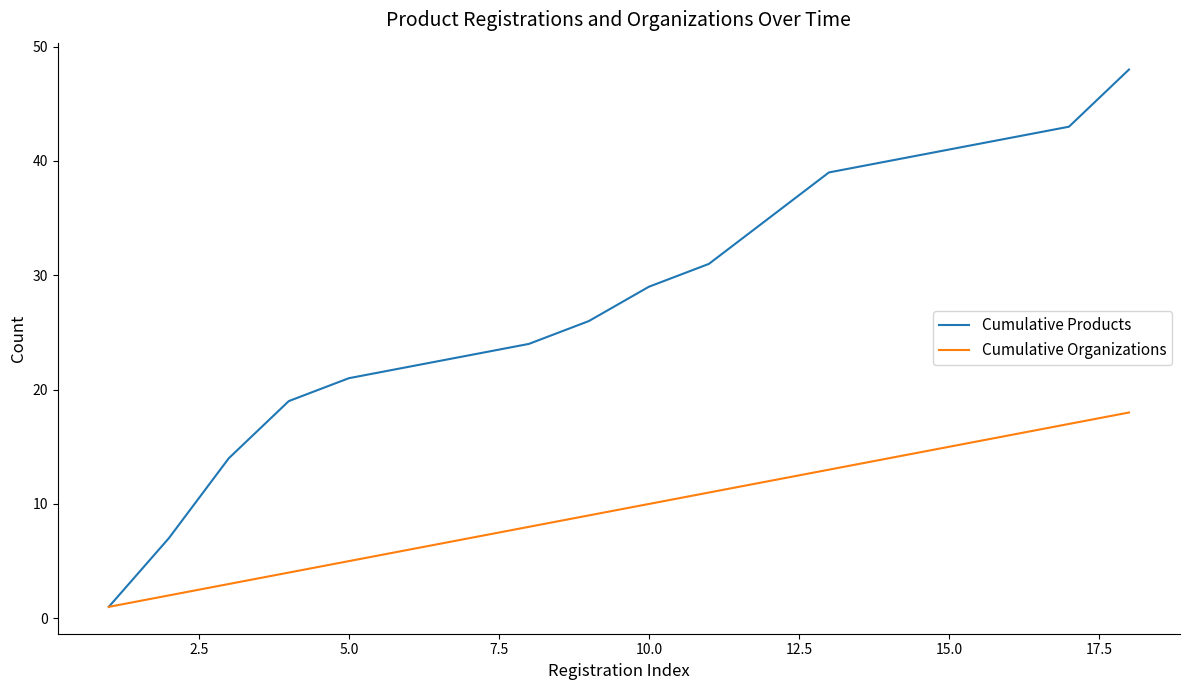

What is the sum of all Cumulative Products values?

505